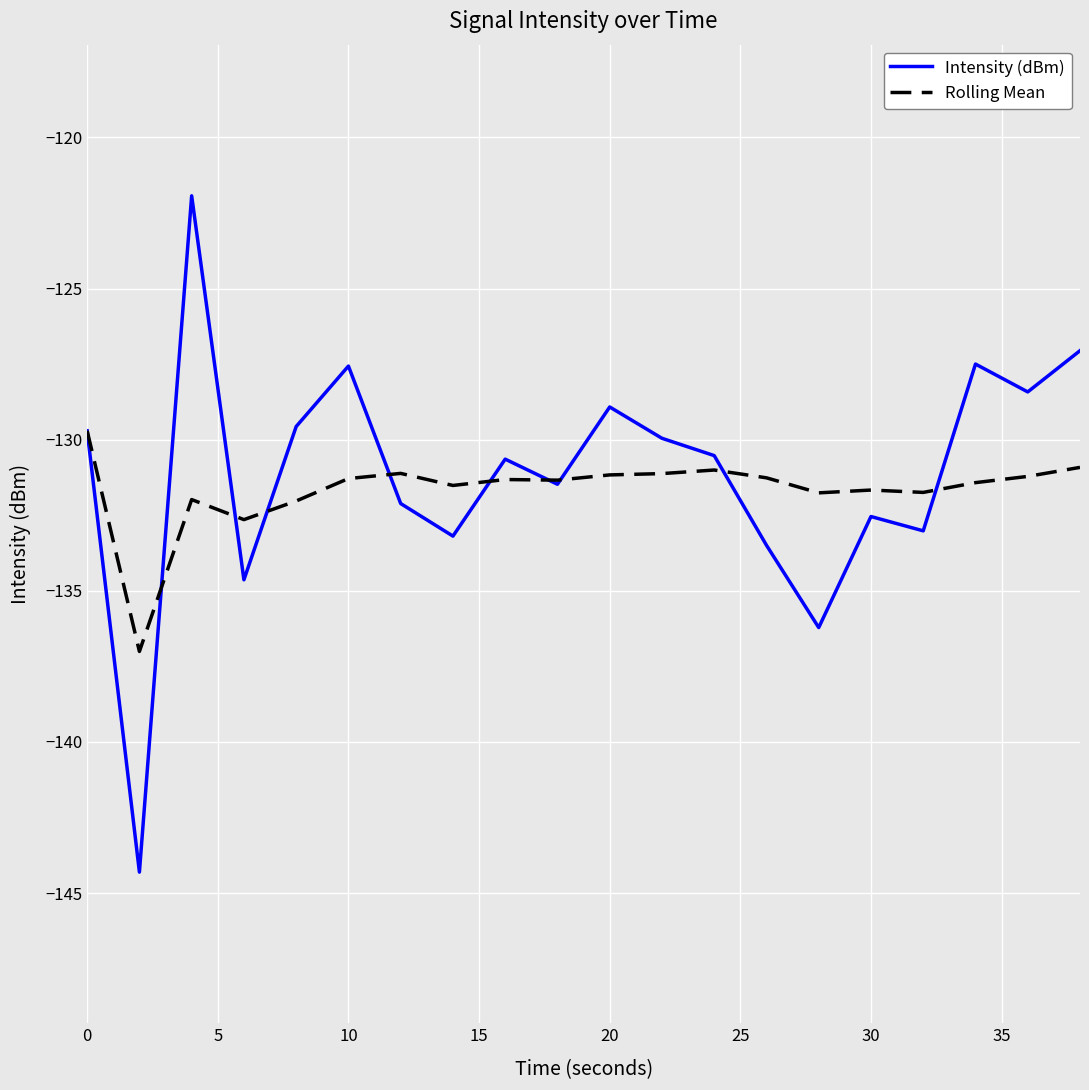

What is the greatest value displayed?

-121.9